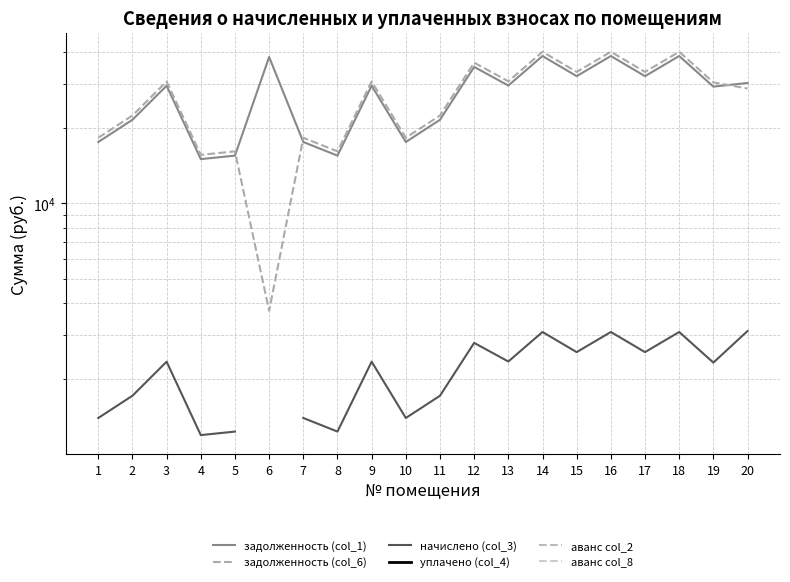

In начислено (col_3), how many points are lower than both neighbors (excluding endpoints)?

7